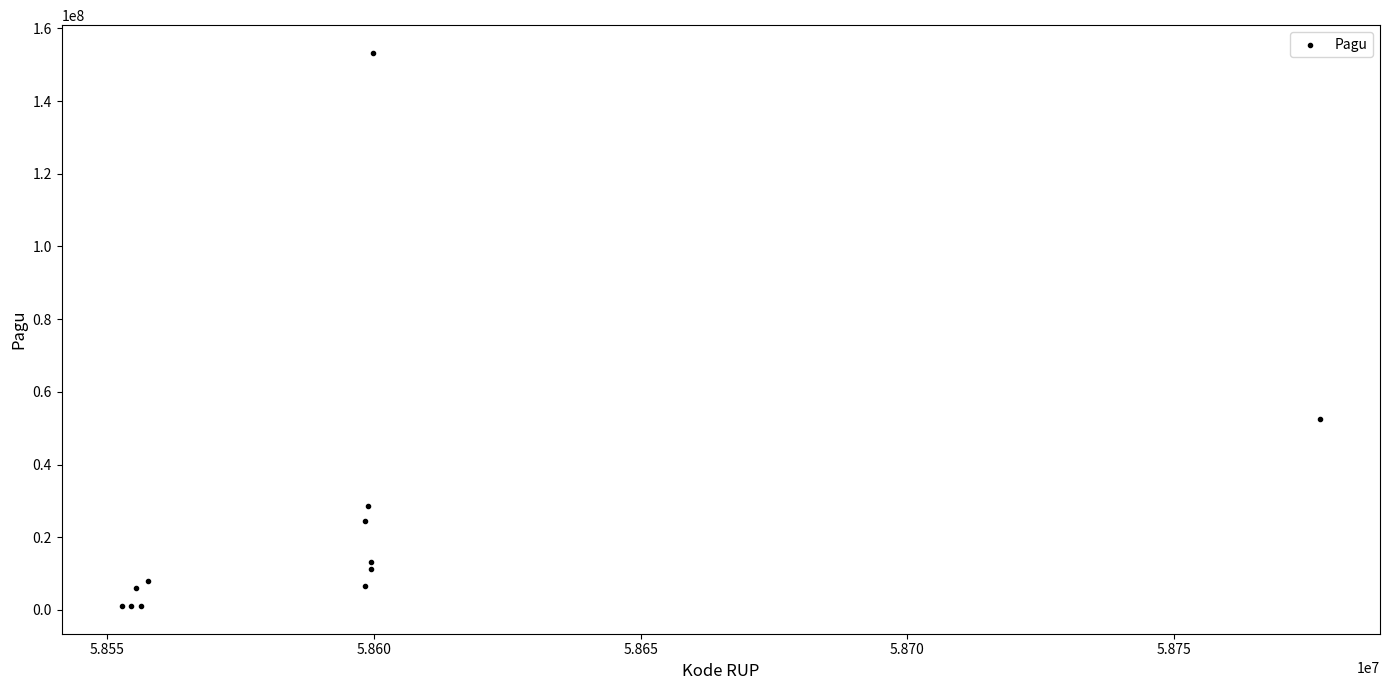

What Y value in the scatter plot is closest to 77167100?

52632000